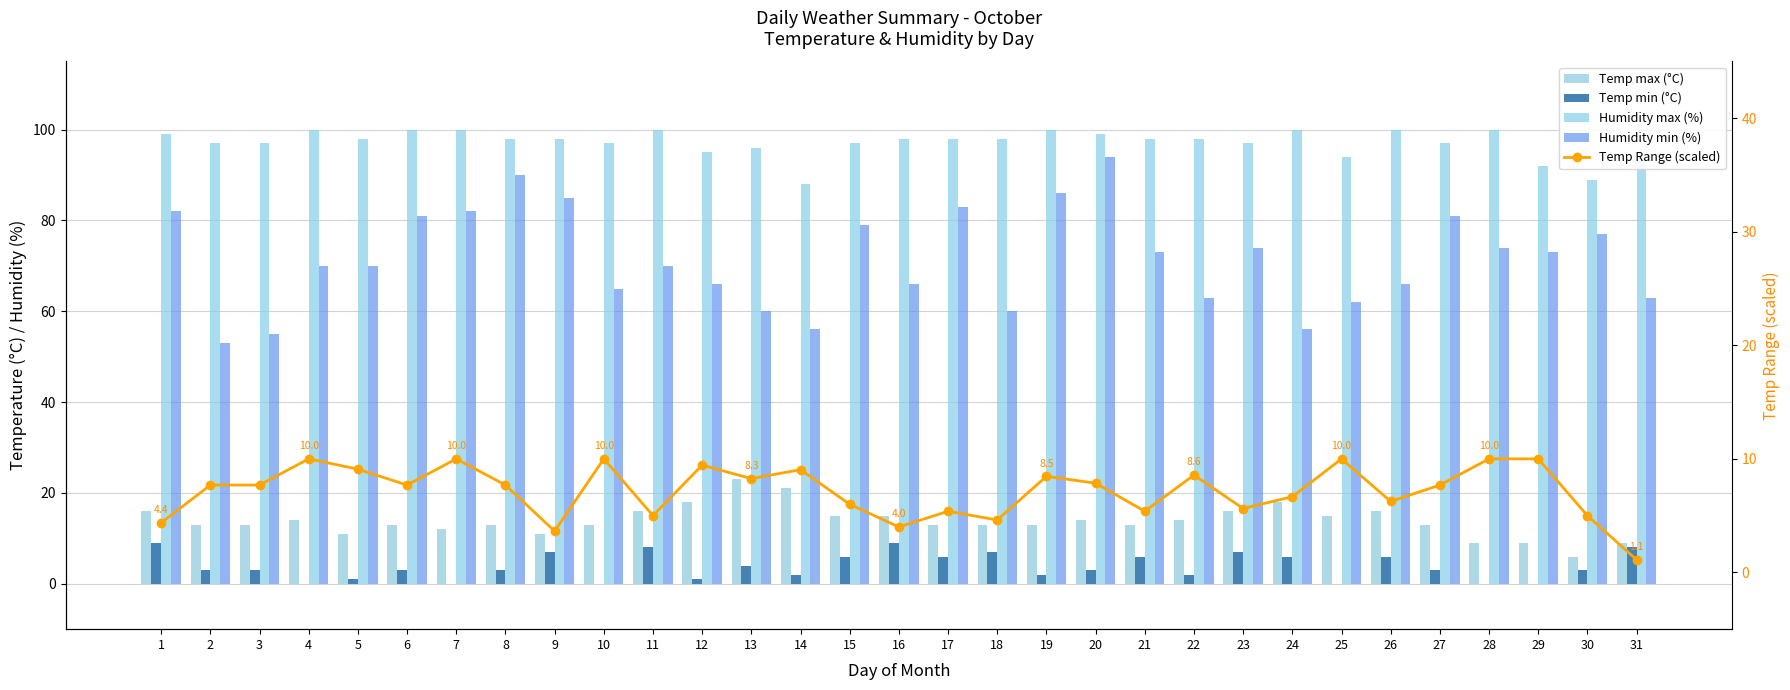

Reading left to right, extract all data points from this chart.

Temp max (°C): 16.0	13.0	13.0	14.0	11.0	13.0	12.0	13.0	11.0	13.0	16.0	18.0	23.0	21.0	15.0	15.0	13.0	13.0	13.0	14.0	13.0	14.0	16.0	18.0	15.0	16.0	13.0	9.0	9.0	6.0	9.0
Temp min (°C): 9.0	3.0	3.0	0.0	1.0	3.0	0.0	3.0	7.0	0.0	8.0	1.0	4.0	2.0	6.0	9.0	6.0	7.0	2.0	3.0	6.0	2.0	7.0	6.0	0.0	6.0	3.0	0.0	0.0	3.0	8.0
Humidity max (%): 99.0	97.0	97.0	100.0	98.0	100.0	100.0	98.0	98.0	97.0	100.0	95.0	96.0	88.0	97.0	98.0	98.0	98.0	100.0	99.0	98.0	98.0	97.0	100.0	94.0	100.0	97.0	100.0	92.0	89.0	93.0
Humidity min (%): 82.0	53.0	55.0	70.0	70.0	81.0	82.0	90.0	85.0	65.0	70.0	66.0	60.0	56.0	79.0	66.0	83.0	60.0	86.0	94.0	73.0	63.0	74.0	56.0	62.0	66.0	81.0	74.0	73.0	77.0	63.0
Temp Range (scaled): 4.4	7.7	7.7	10.0	9.1	7.7	10.0	7.7	3.6	10.0	5.0	9.4	8.3	9.0	6.0	4.0	5.4	4.6	8.5	7.9	5.4	8.6	5.6	6.7	10.0	6.2	7.7	10.0	10.0	5.0	1.1